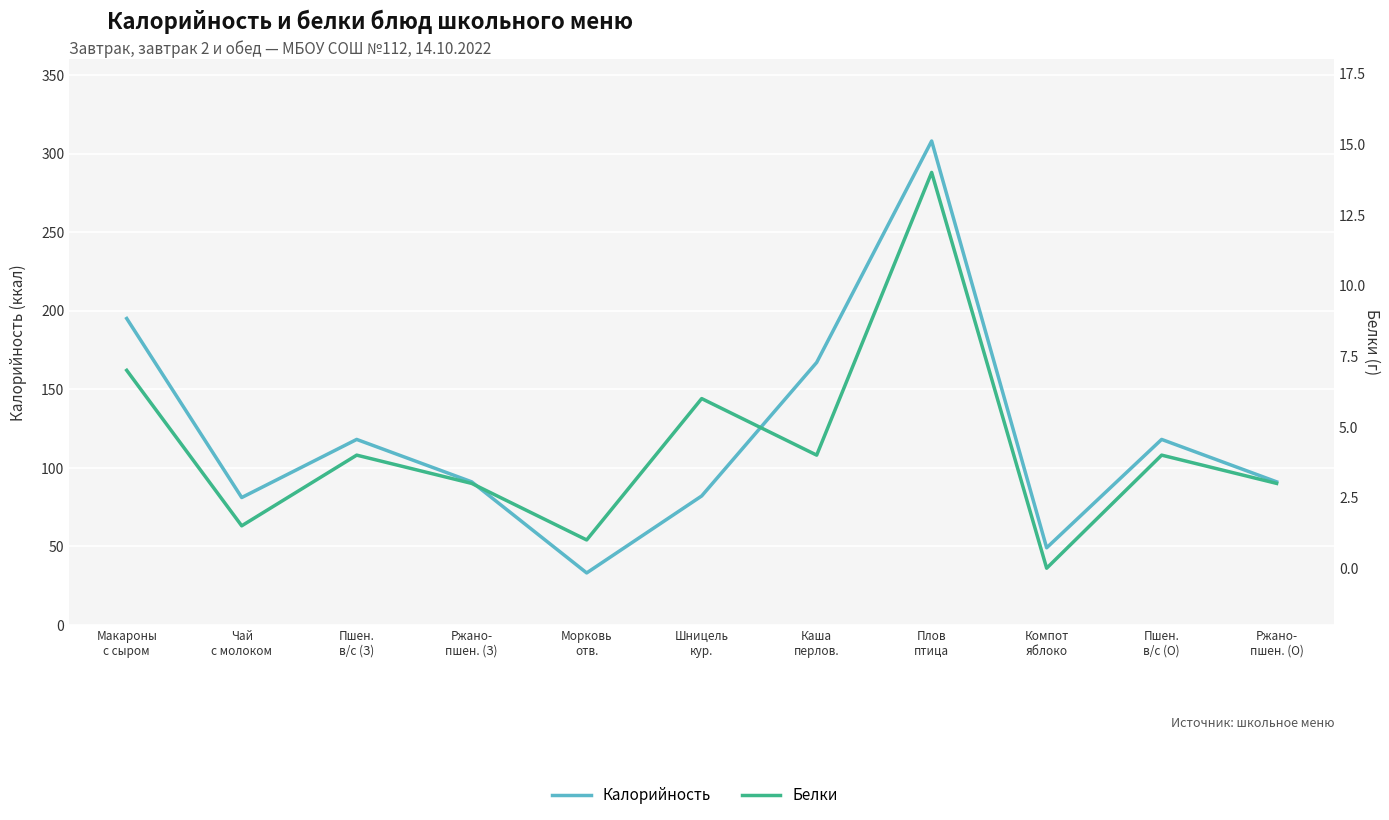

What is the total value across all series at Пшен.
в/с (О)?

122.0